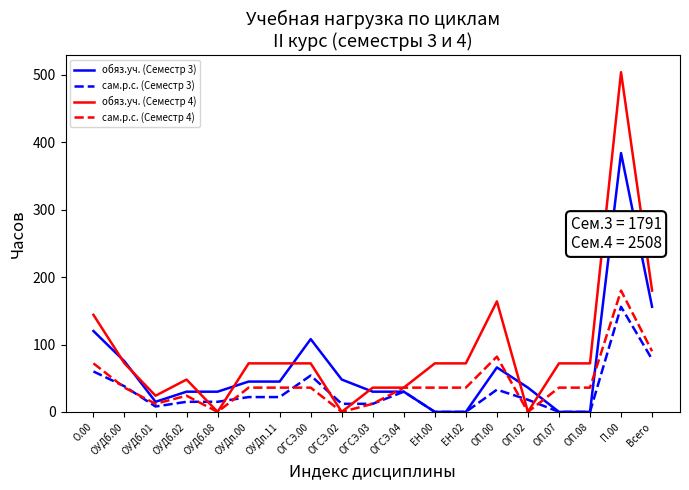

True or false: сам.р.с. (Семестр 3) and обяз.уч. (Семестр 4) cross at least once.

True